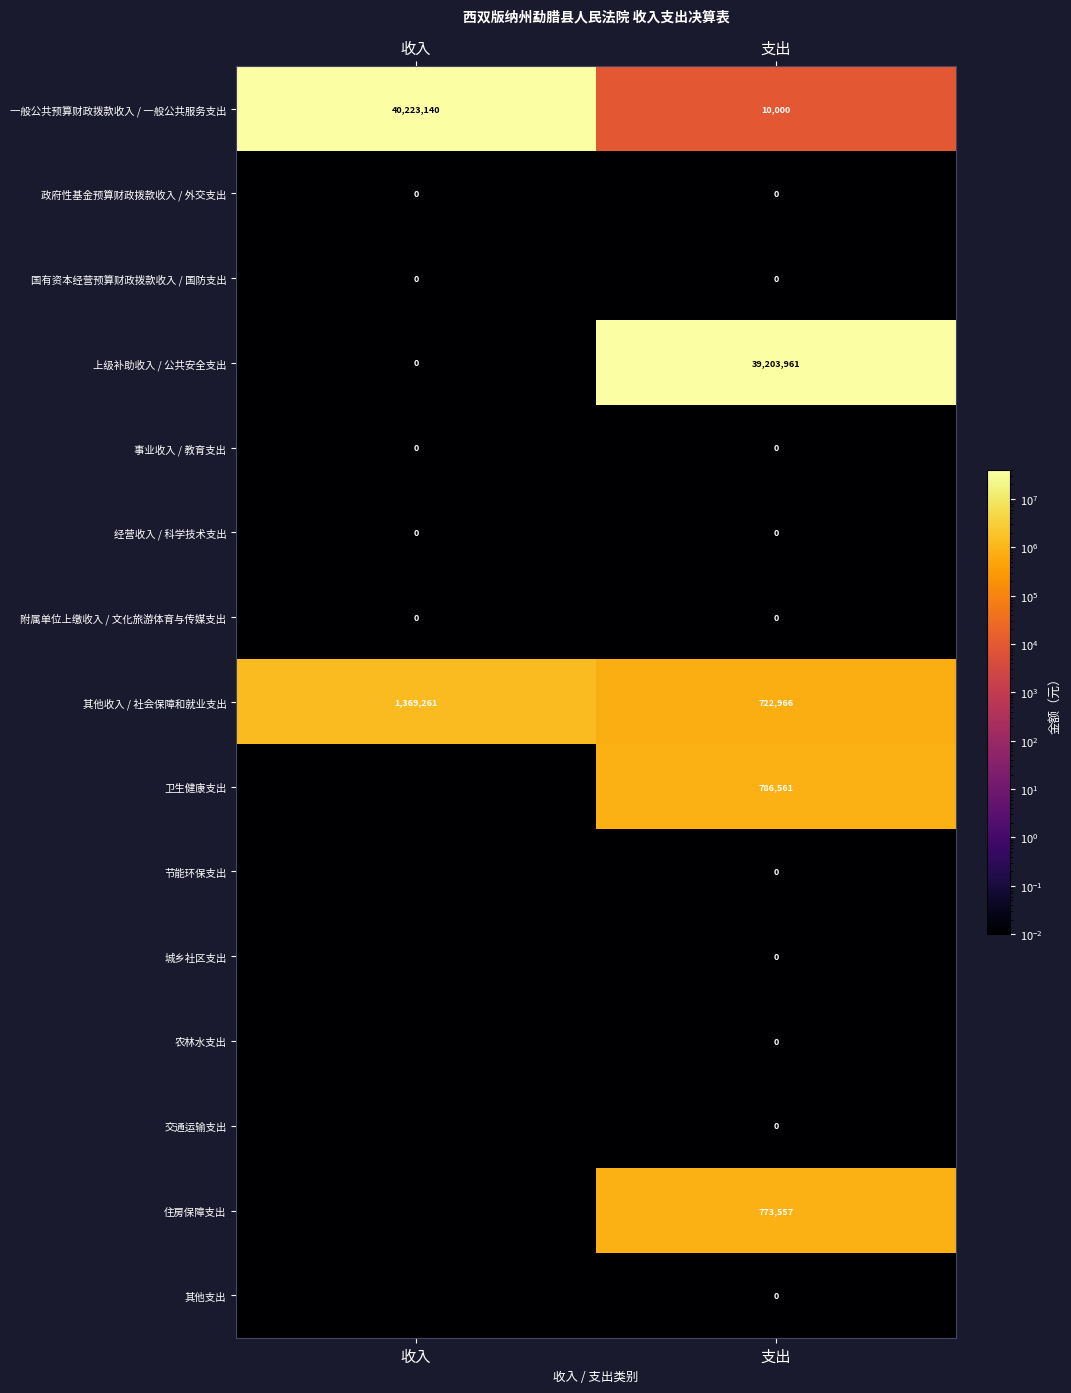

Between 收入 and 支出, which is larger?

收入